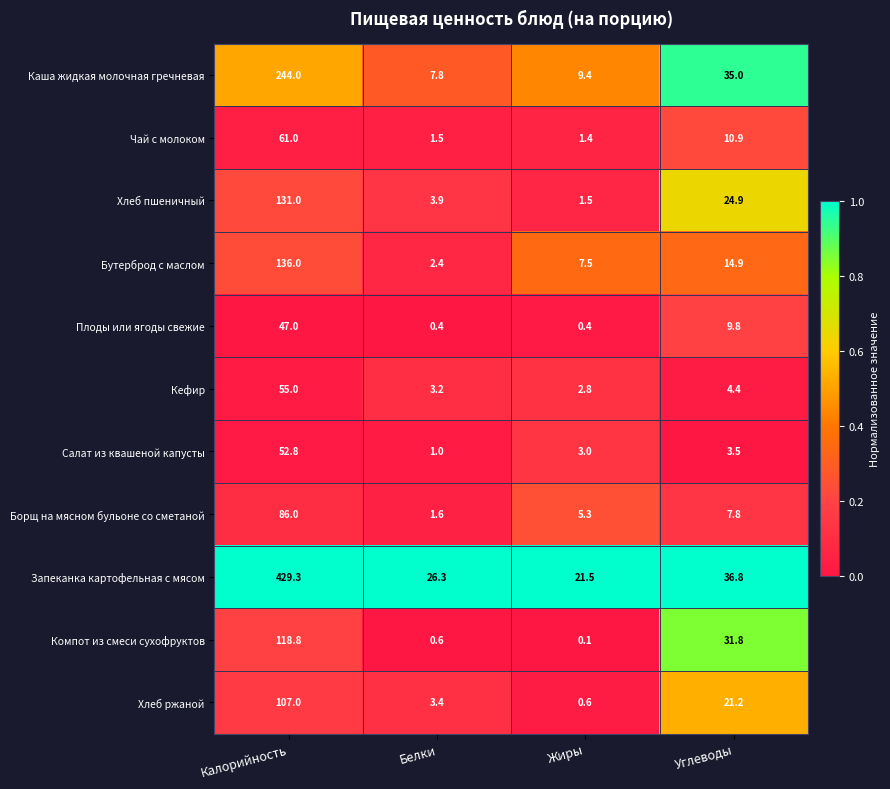

At which category does the chart reach its minimum across all series?

Жиры